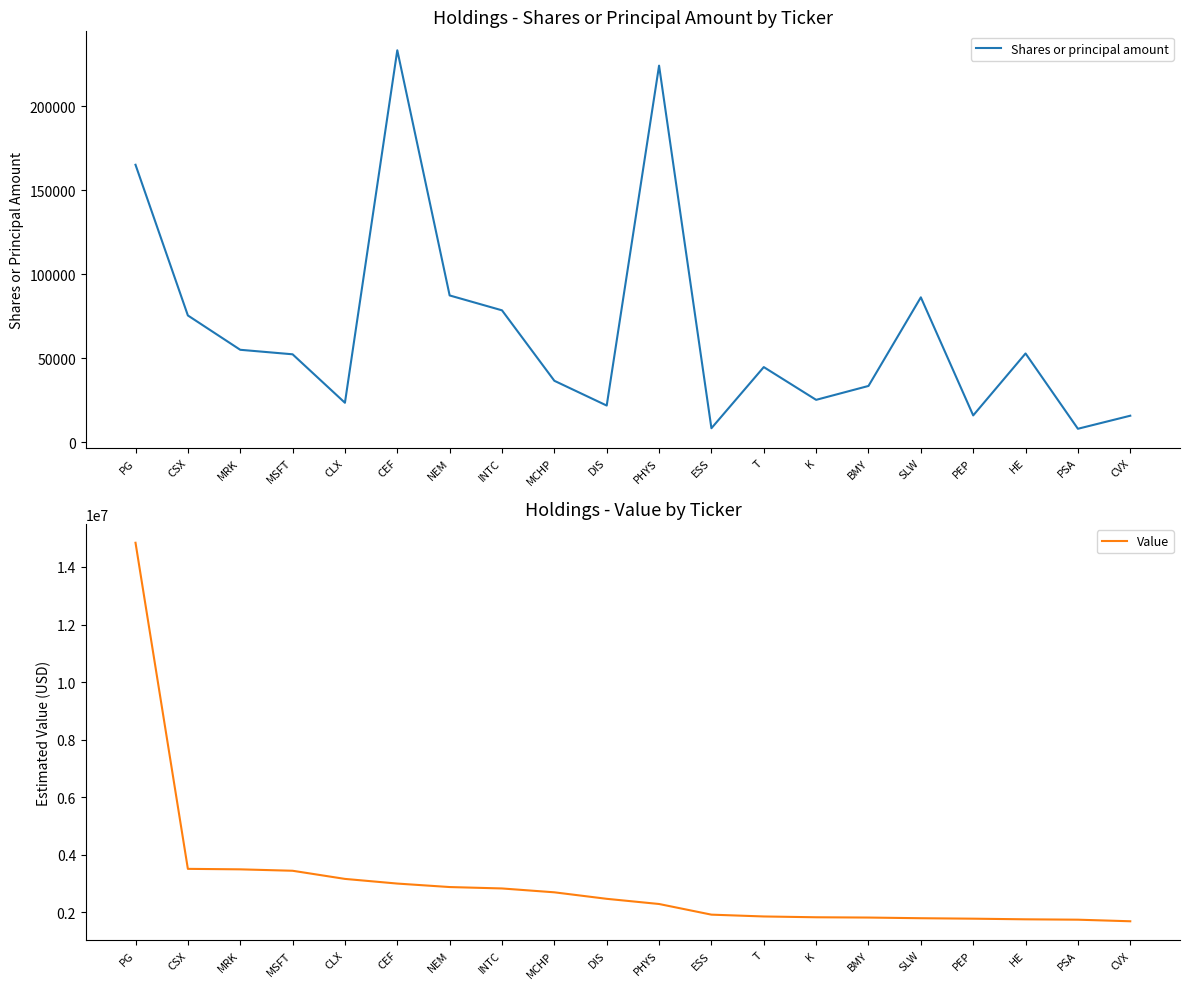

The Shares or principal amount series shows 25466 at PEP. True or false?

False